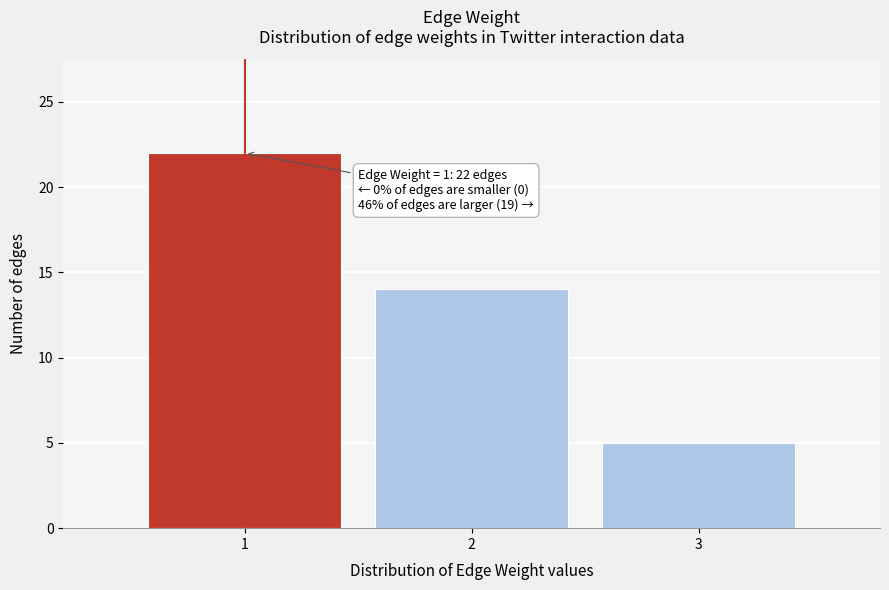

Reading right to left, transcribe all the data shown in this chart.

5	14	22